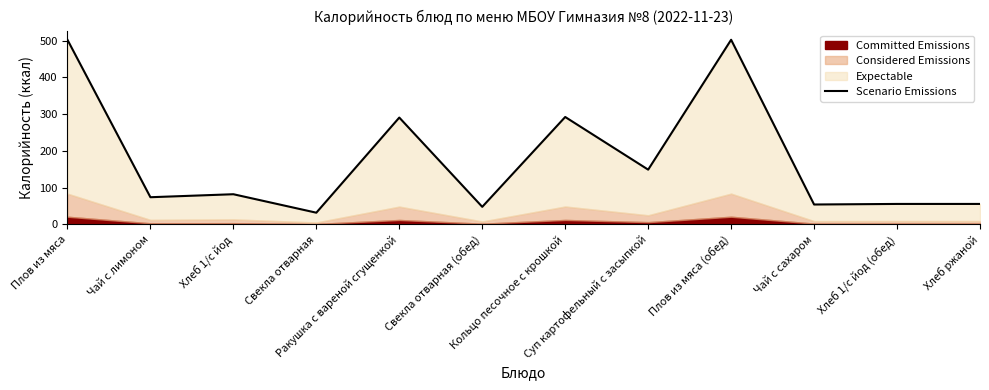

Which category has the highest value across all series?

Плов из мяса